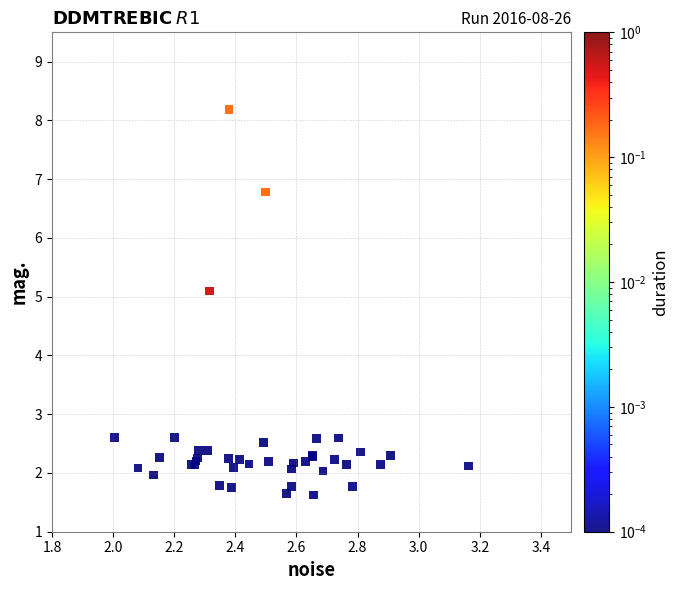

What Y value in the scatter plot is closest to 4?

5.1